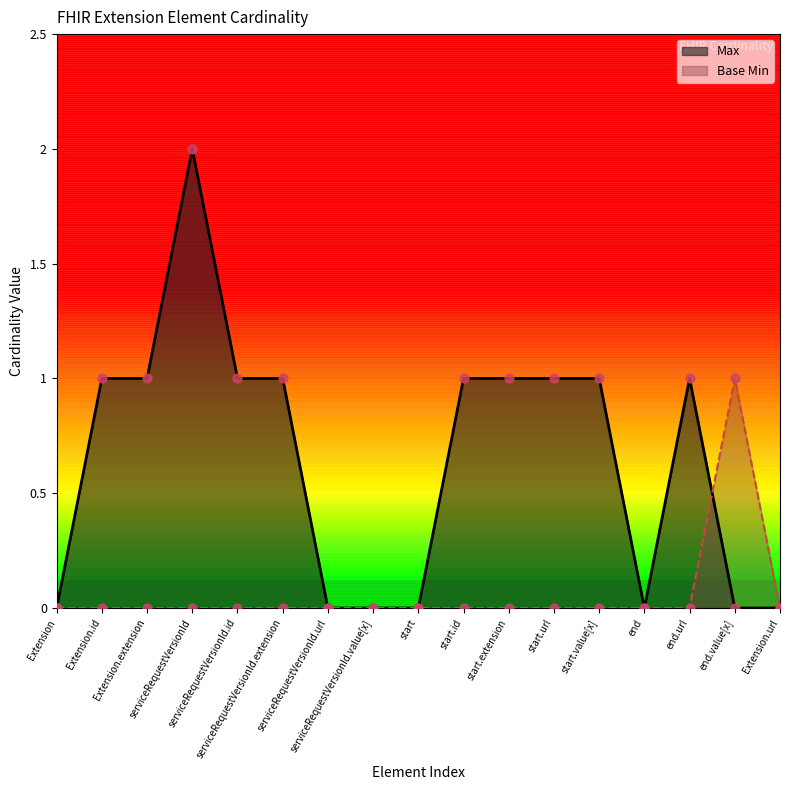

Which series has the largest total across all categories?

Max